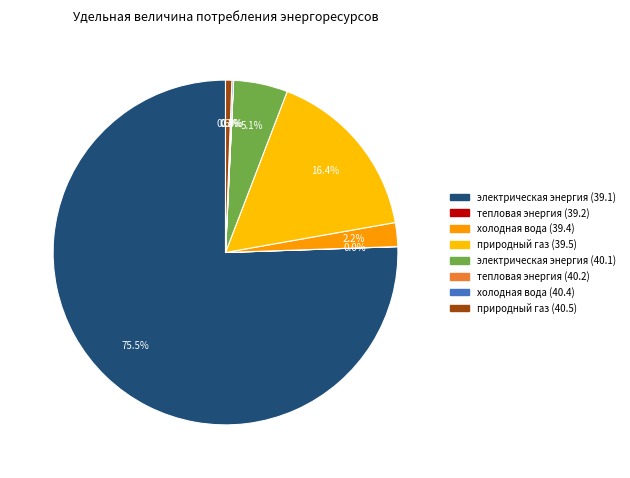

Which slice is the smallest?

тепловая энергия (39.2)